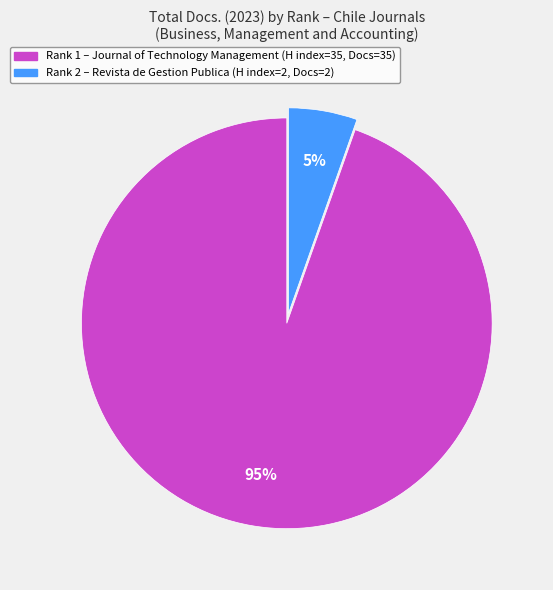

How many segments does this pie chart have?

2